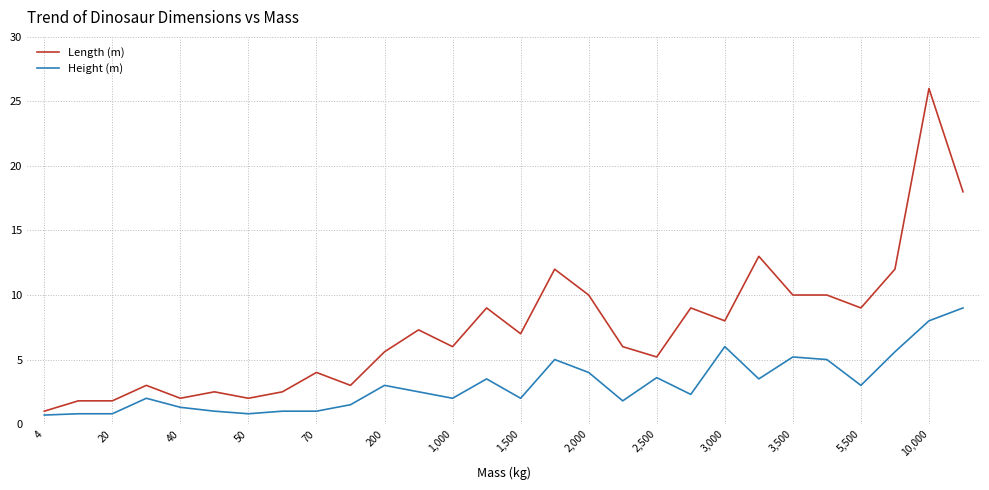

List the series in order of their overall mean, lowest first.

Height (m), Length (m)